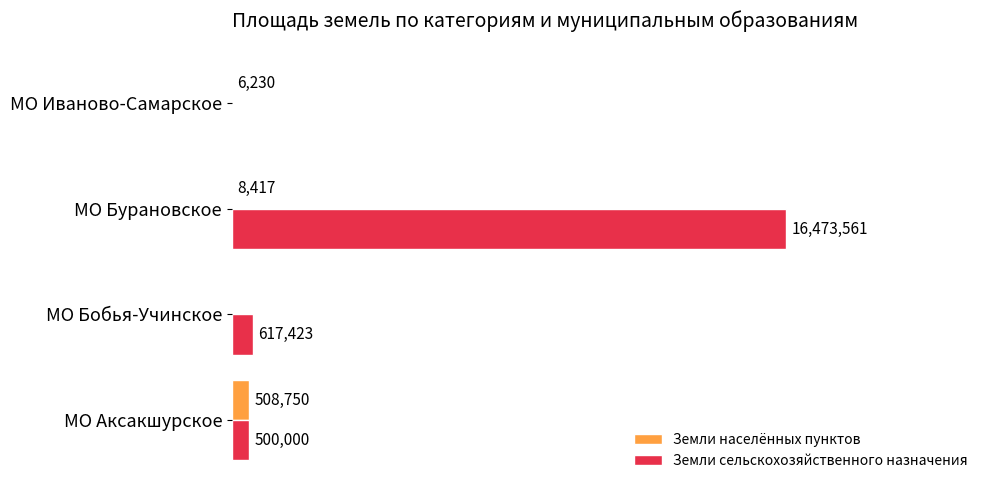

List the series in order of their overall mean, lowest first.

Земли населённых пунктов, Земли сельскохозяйственного назначения